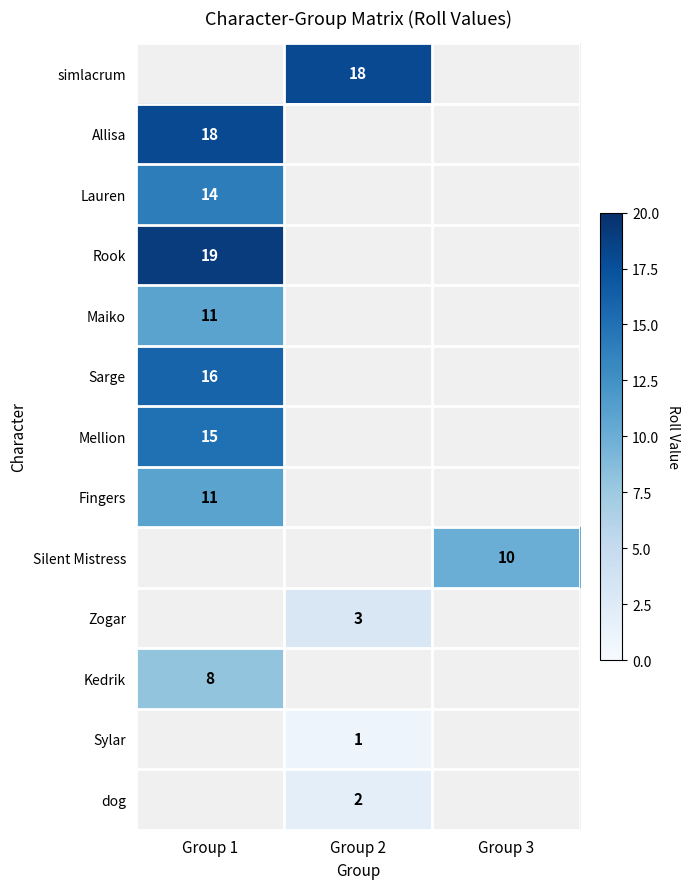

The Maiko series shows 11 at Group 1. True or false?

True